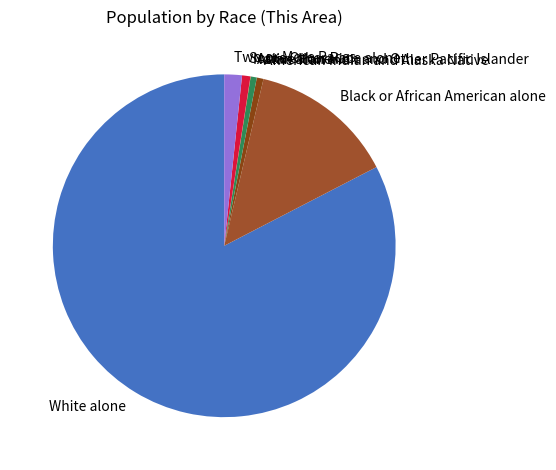

Which slice is the largest?

White alone